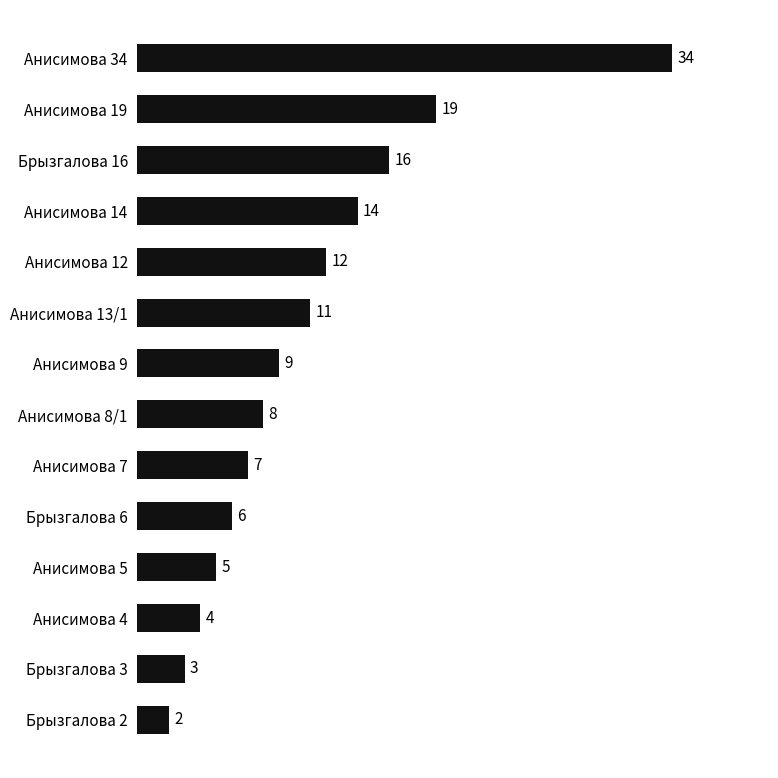

What is the difference between the maximum and second lowest values?

31